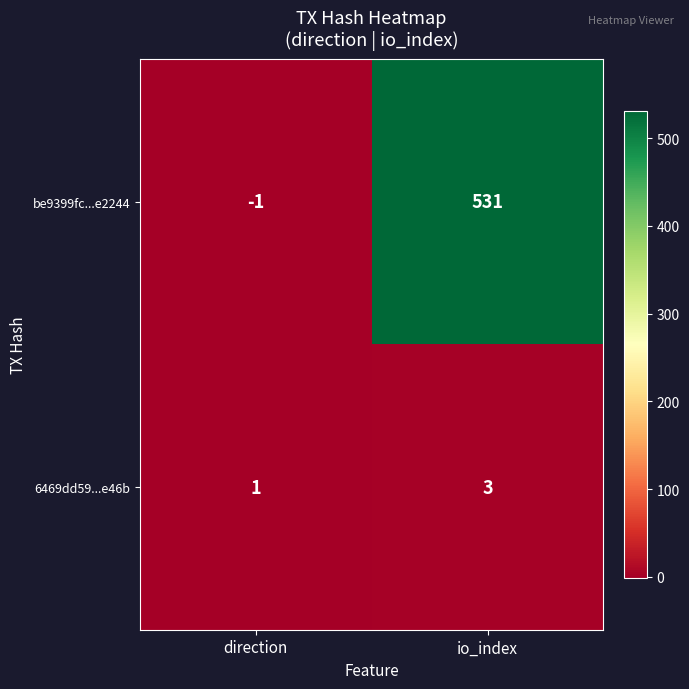

At which category is the sum across all series the highest?

io_index